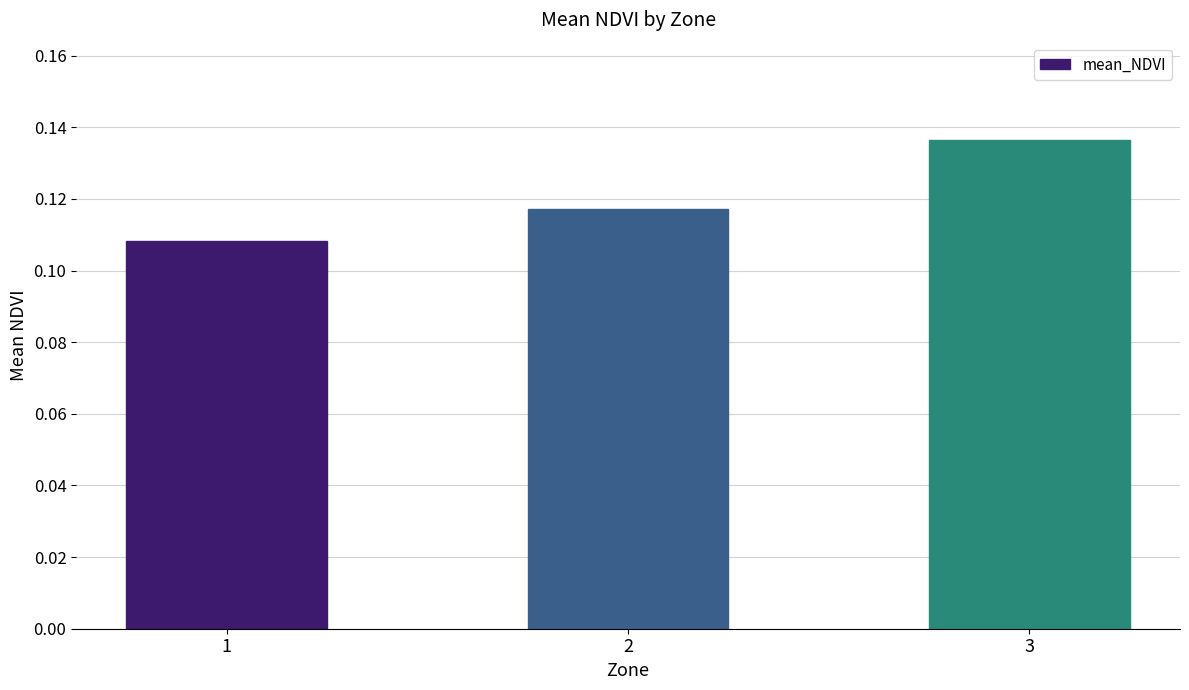

Rank the categories by value from highest to lowest.

3, 2, 1